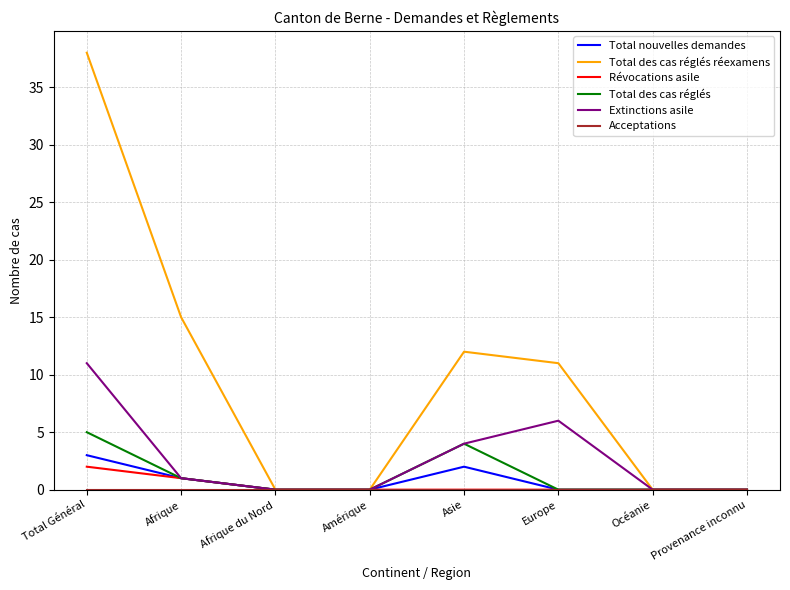

The value of Extinctions asile at Asie is 4. True or false?

True